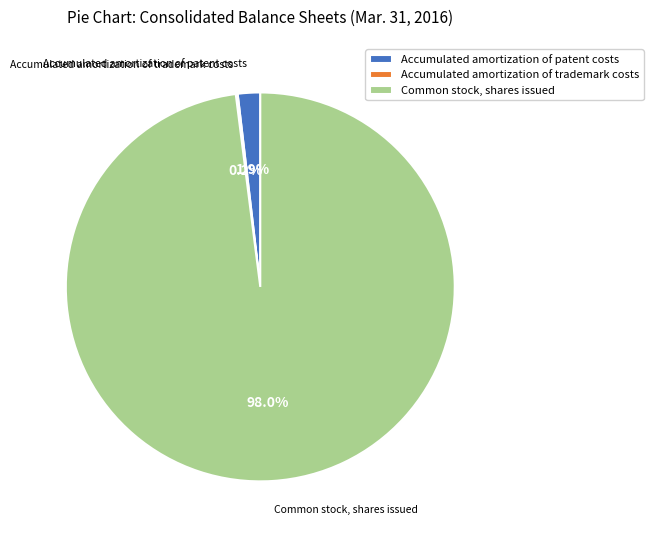

Which slice represents more than half of the pie?

Common stock, shares issued